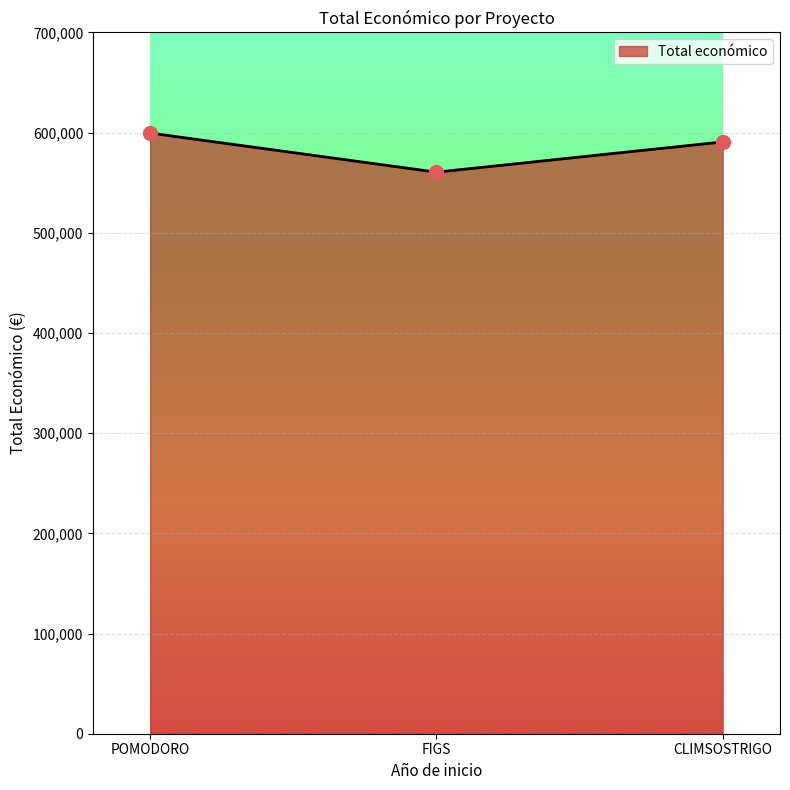

Which has a higher value, CLIMSOSTRIGO or POMODORO?

POMODORO